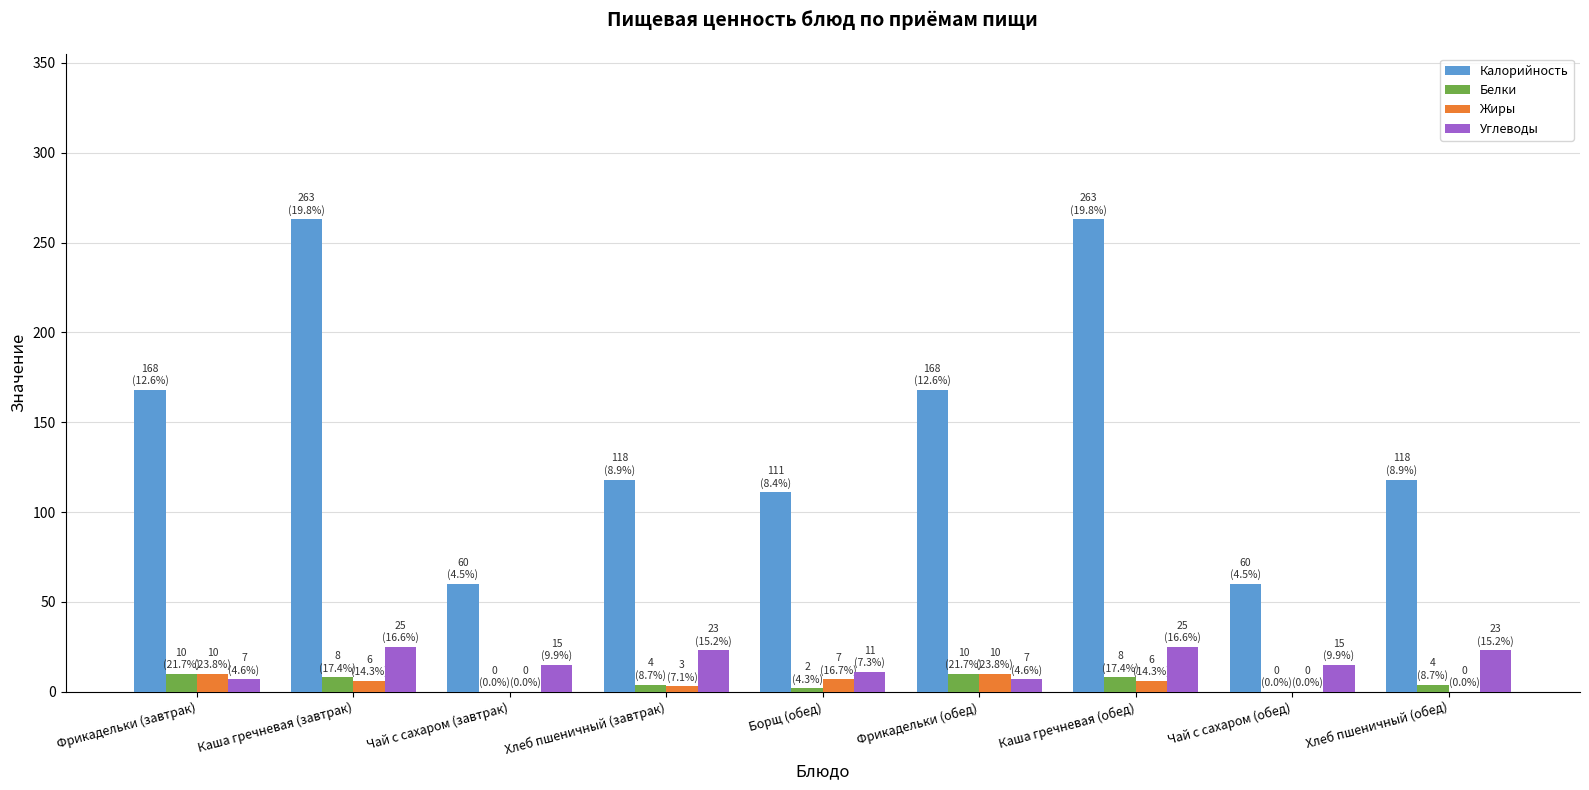

Is the value of Жиры at Фрикадельки (завтрак) greater than the value of Калорийность at Борщ (обед)?

No